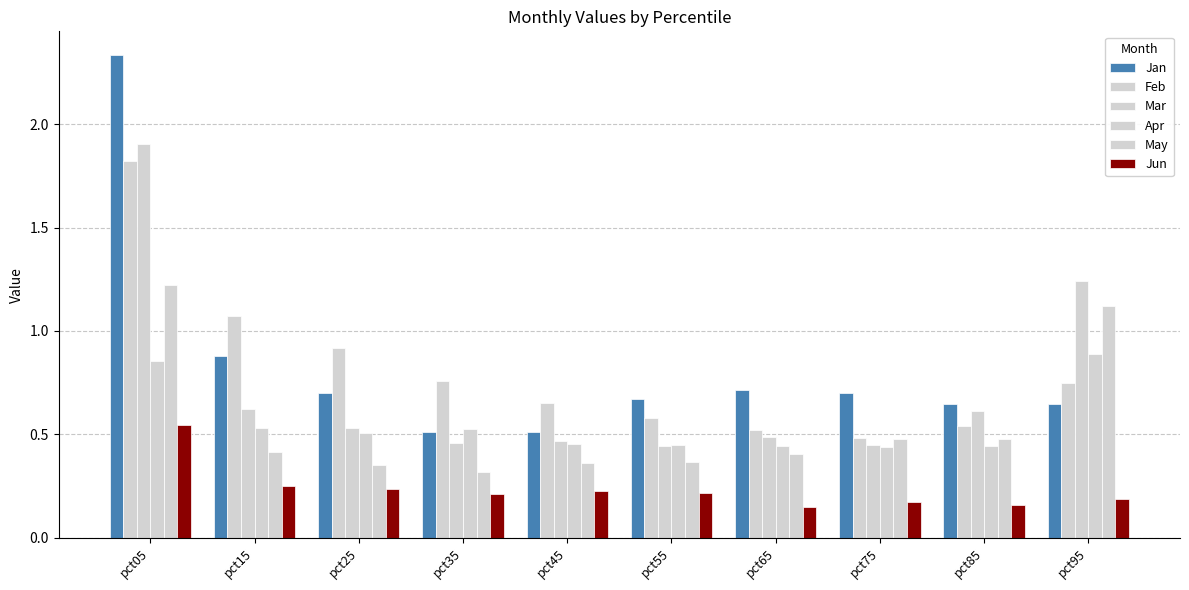

Which has a higher value, pct85 or pct25?

pct25